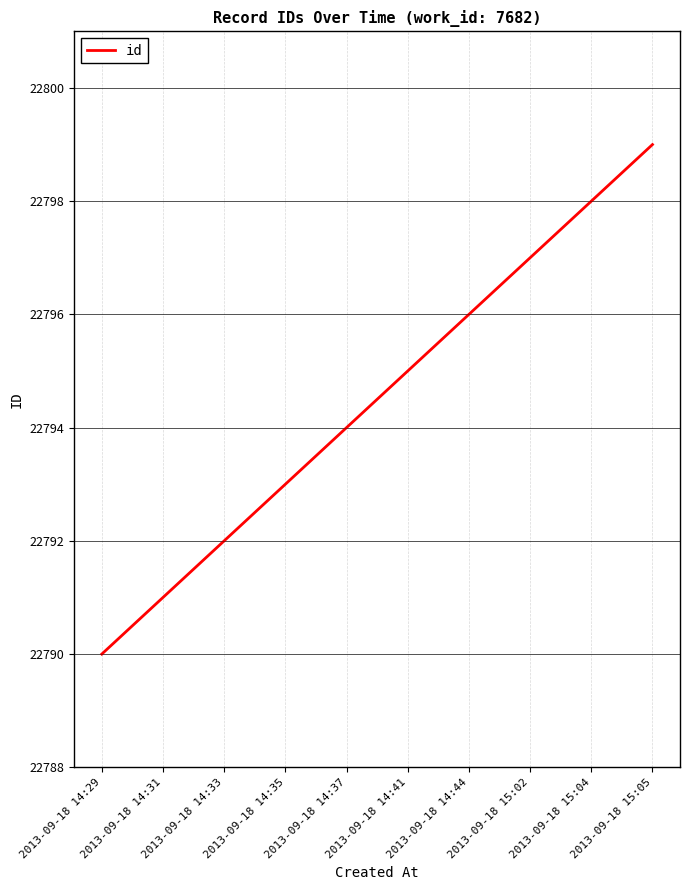

What is the change in value from 2013-09-18 15:02 to 2013-09-18 15:04?

+1